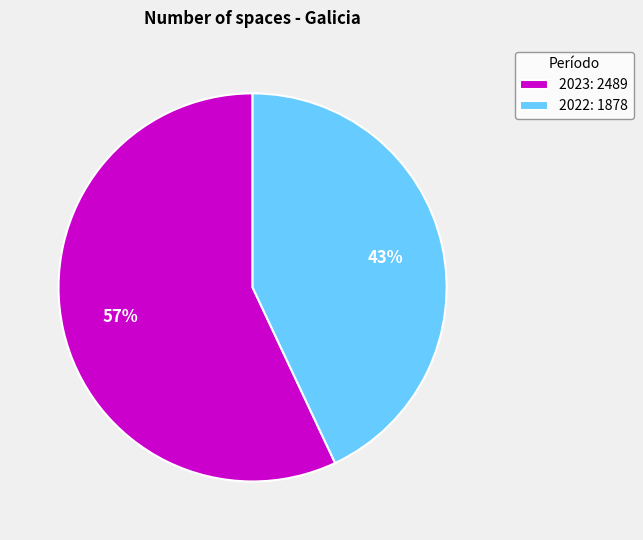

Rank the categories by value from lowest to highest.

2022, 2023